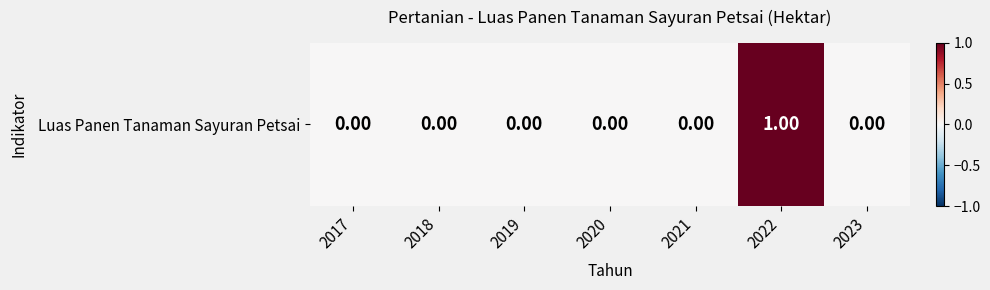

Between 2017 and 2019, which is larger?

2017